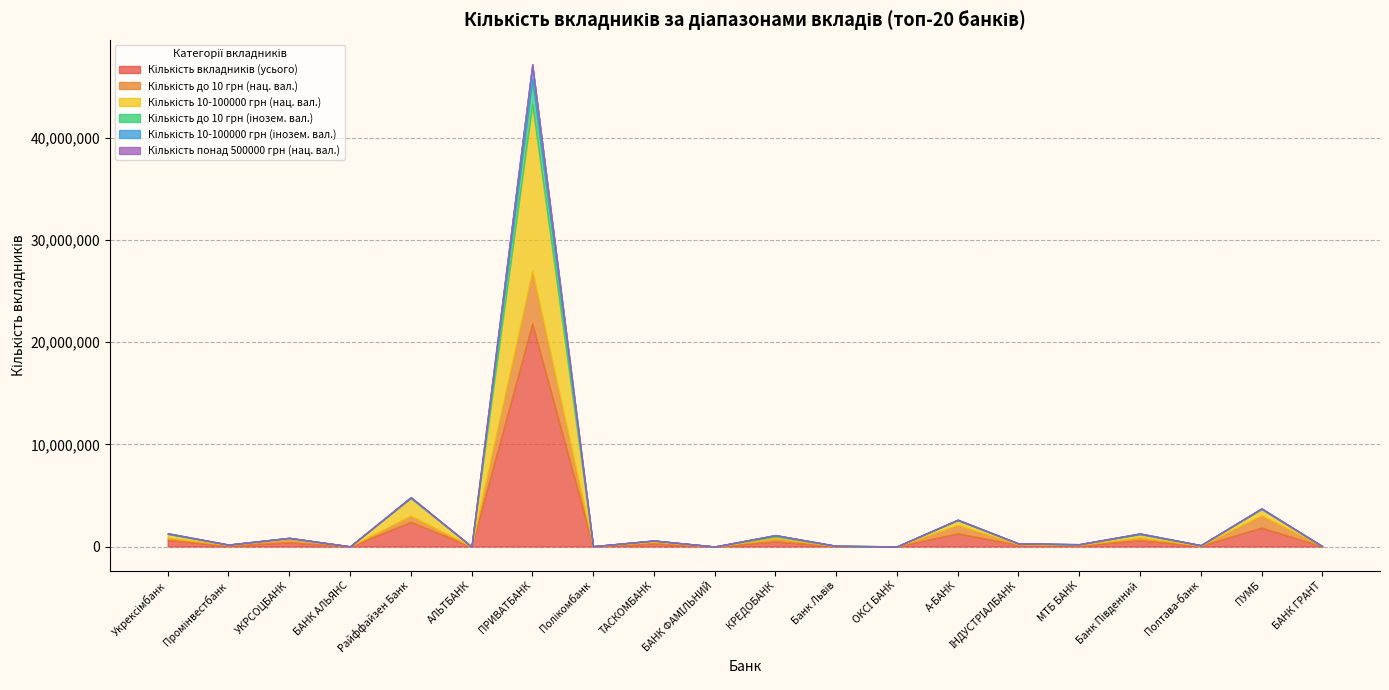

Where does the Кількість до 10 грн (нац. вал.) series first go above 64936?

Укрексімбанк